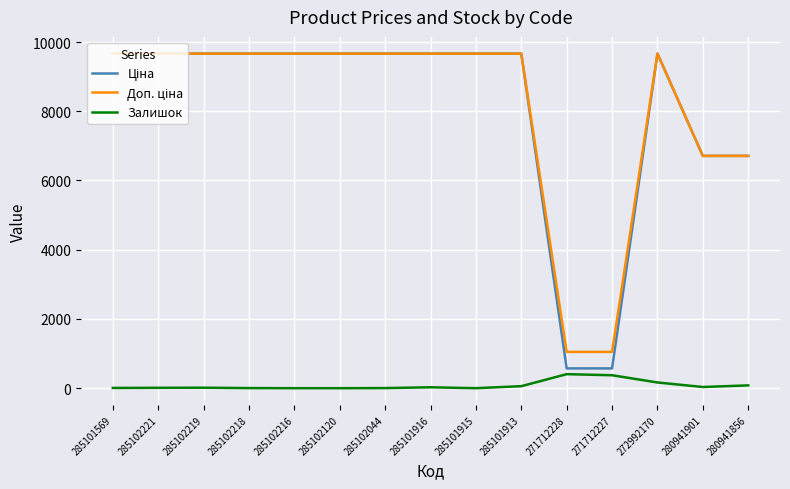

At 285102216, list the series in order from smallest to largest.

Залишок, Ціна, Доп. ціна